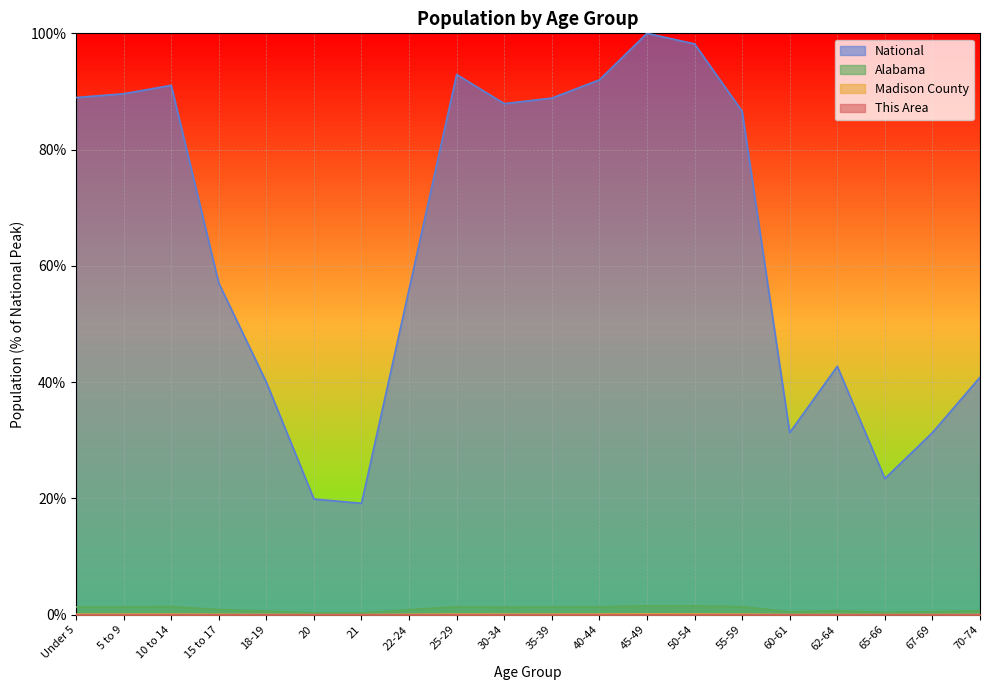

True or false: Madison County has a value of 0.0 at 65-66.

False